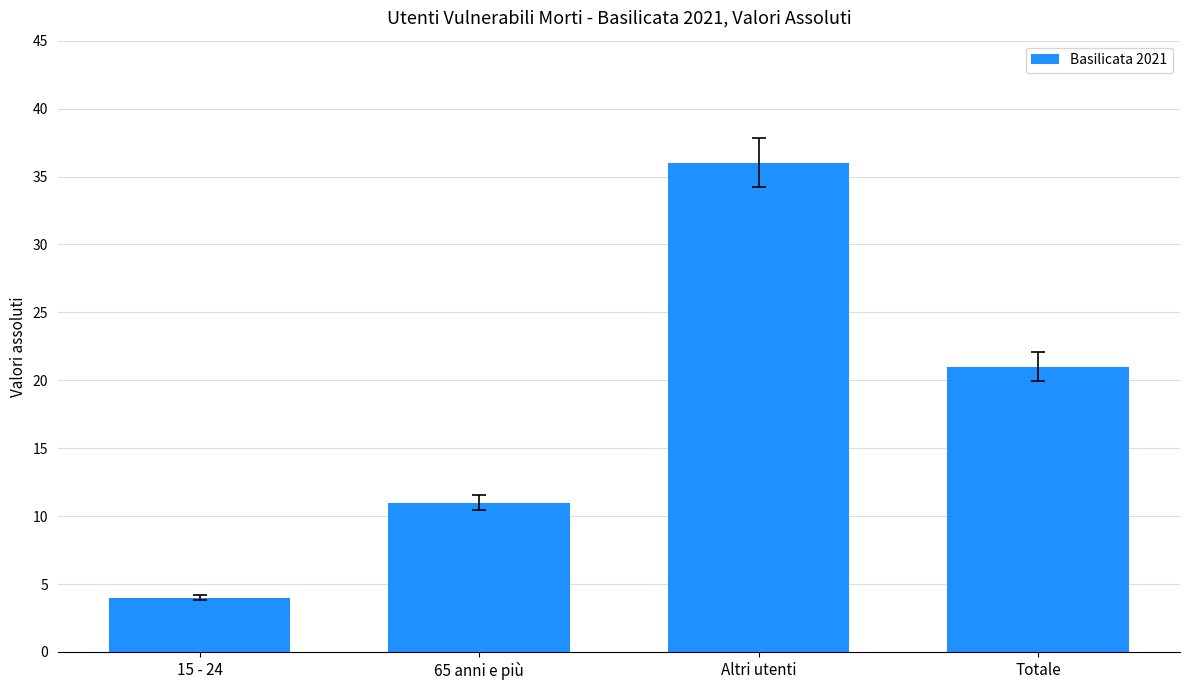

List the labels in order of value, smallest first.

15 - 24, 65 anni e più, Totale, Altri utenti